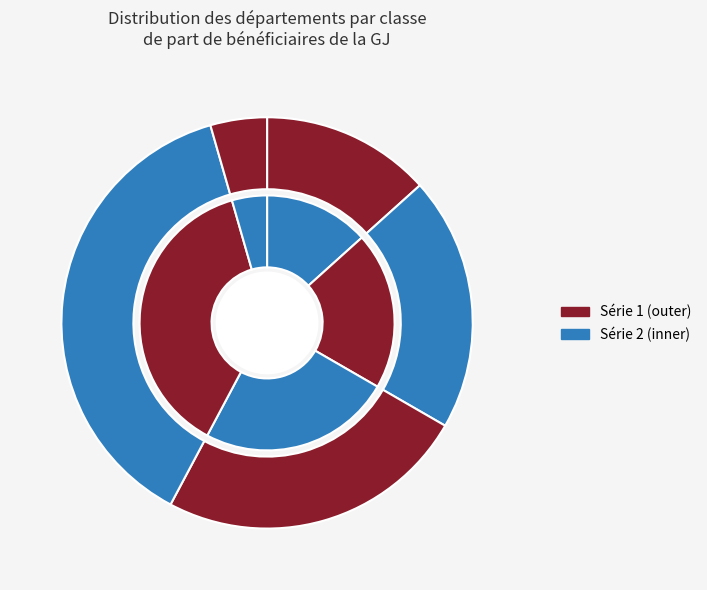

True or false: De 0,4 à moins de 0,8% accounts for 13% of the total.

True